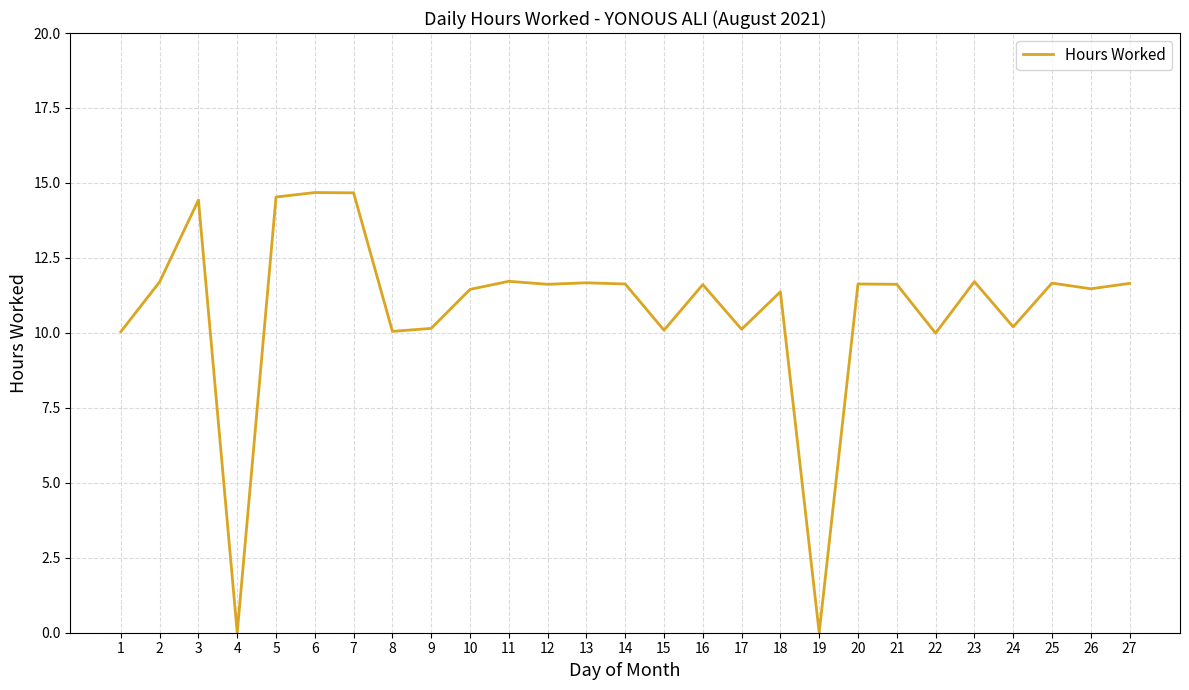

True or false: the data shows 17.6 at 9.

False